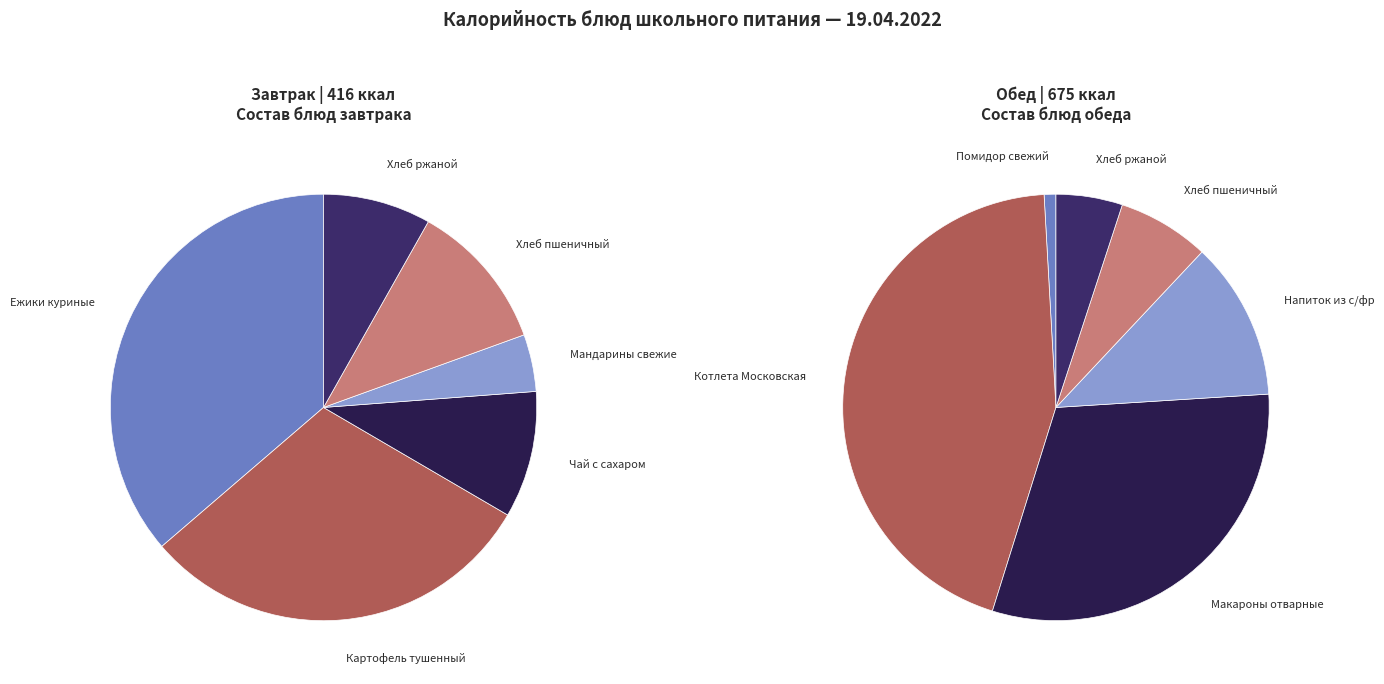

Do 0 and 1 together represent more than half of the pie?

Yes